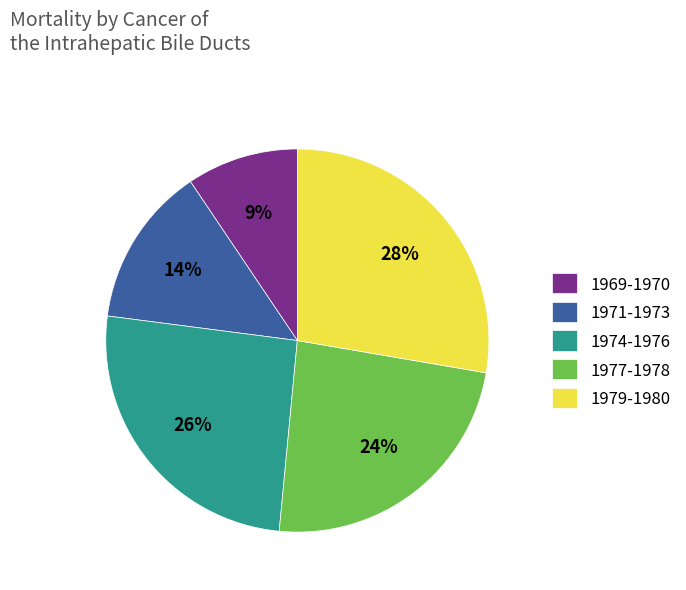

To the nearest percent, what is the difference between the 1971-1973 and 1977-1978 slice percentages?

10%